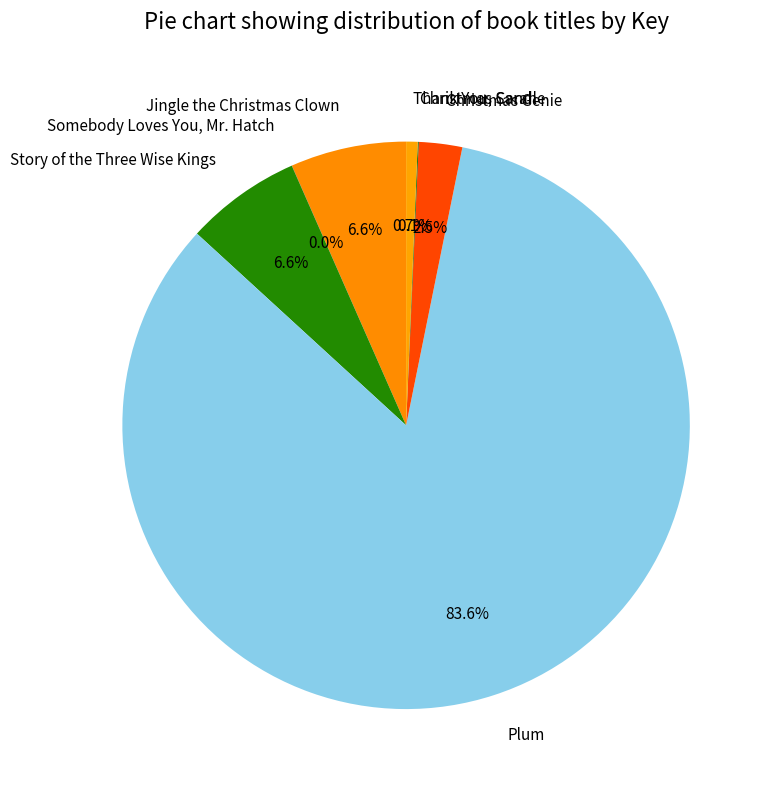

Is there any slice that represents more than half of the pie?

Yes